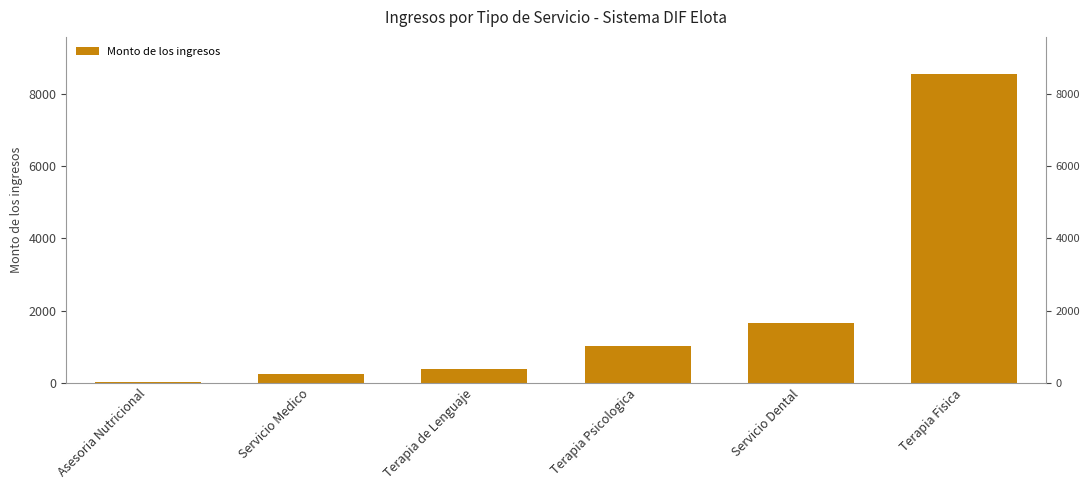

What is the greatest value displayed?

8560